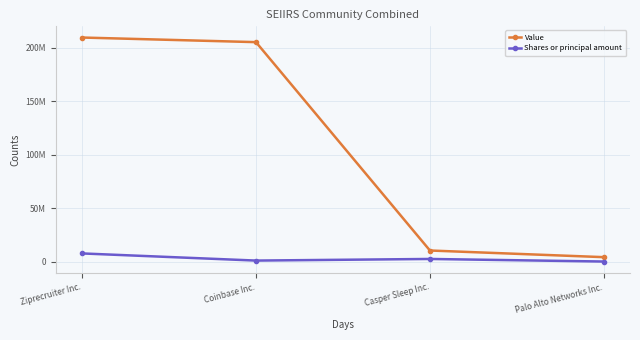

What are all the series names shown in the legend?

Value, Shares or principal amount